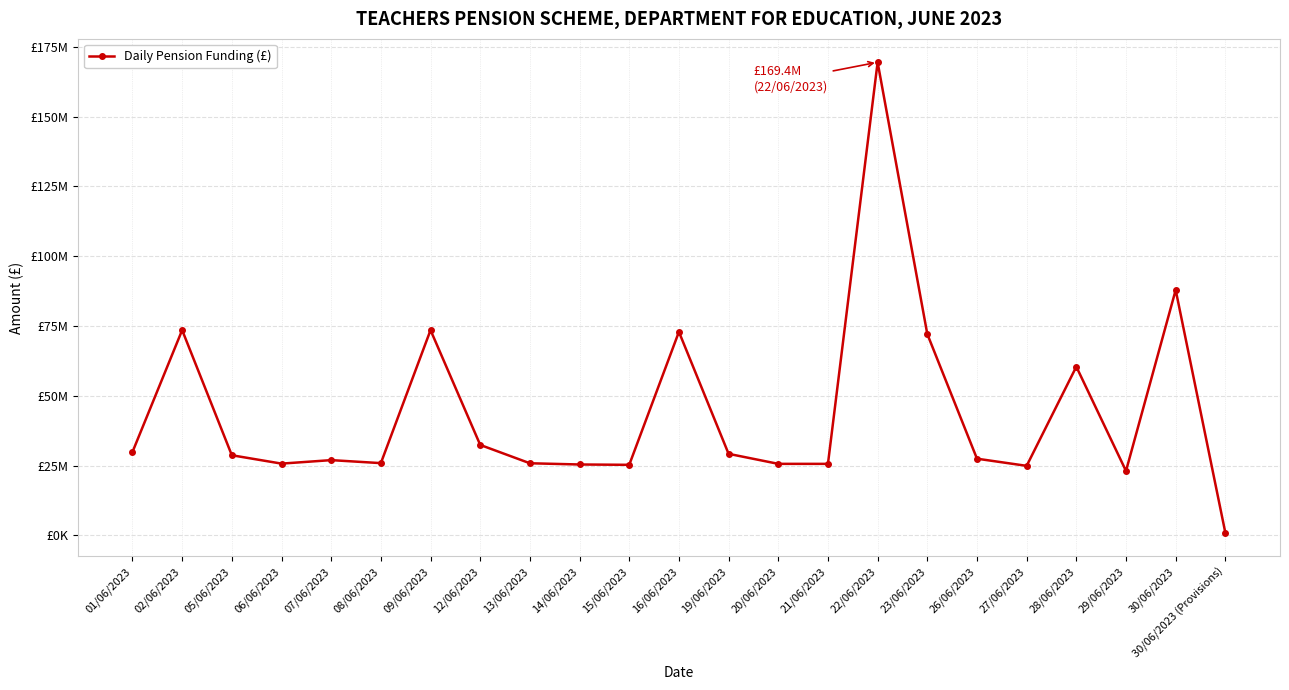

What is the label of the 13th point from the right?

15/06/2023